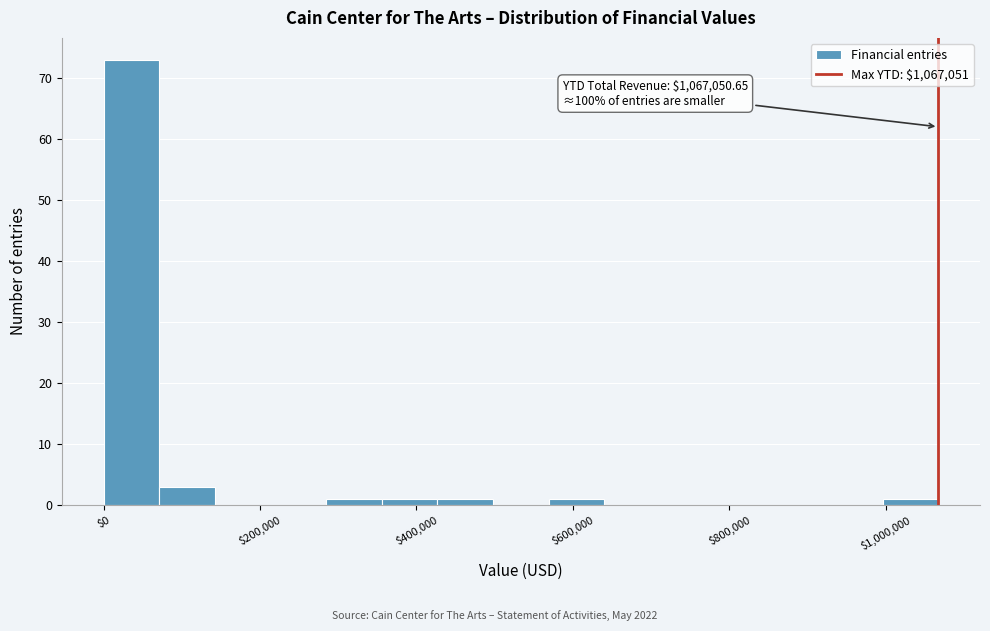

Read against the x-axis, roughly where is the centre of the tallest bar?

40000